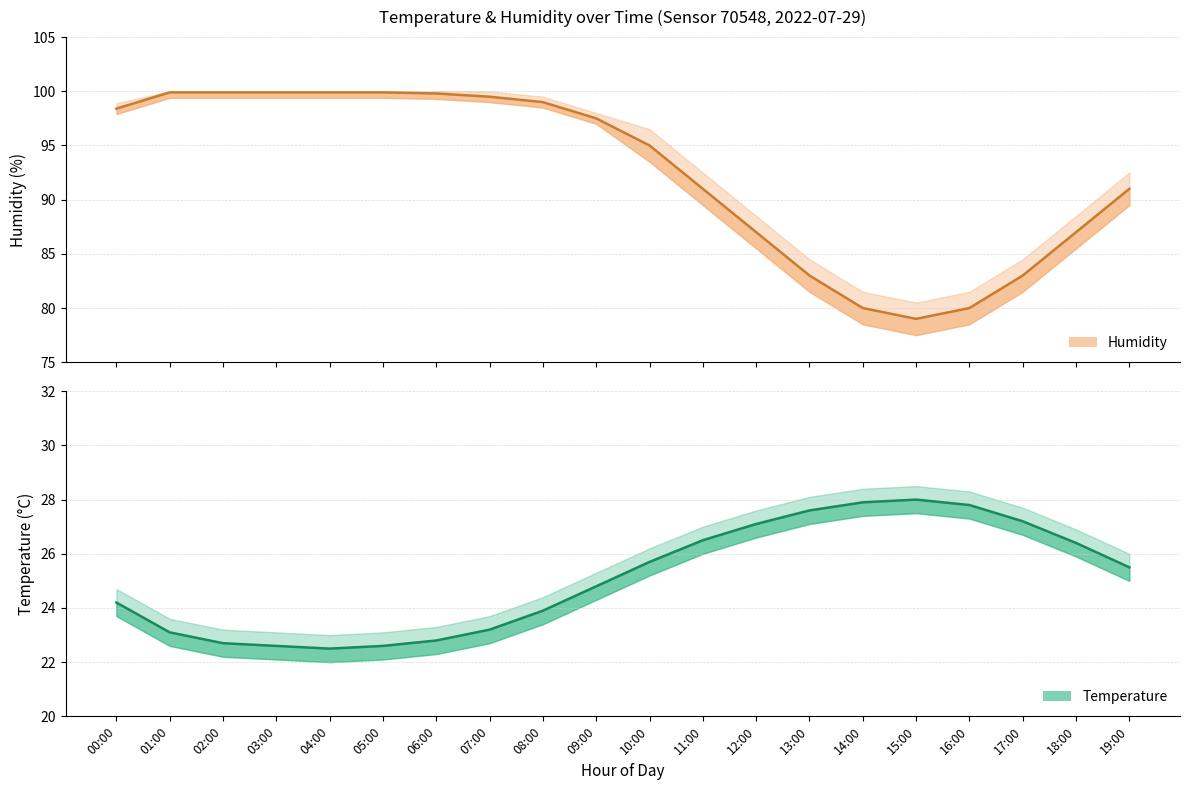

Rank the categories by temperature value from highest to lowest.

15:00, 14:00, 16:00, 13:00, 17:00, 12:00, 11:00, 18:00, 10:00, 19:00, 09:00, 00:00, 08:00, 07:00, 01:00, 06:00, 02:00, 03:00, 05:00, 04:00